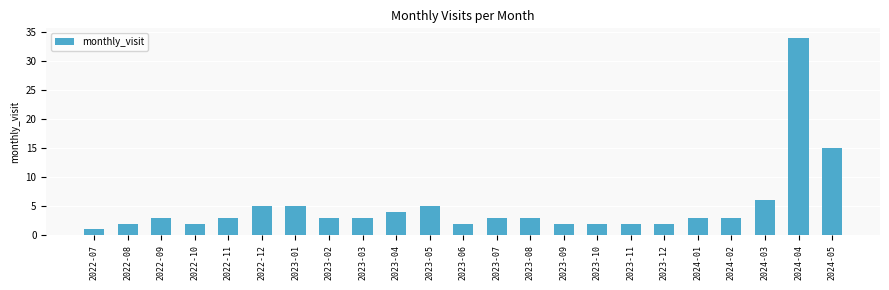

Are the bars horizontal?

No